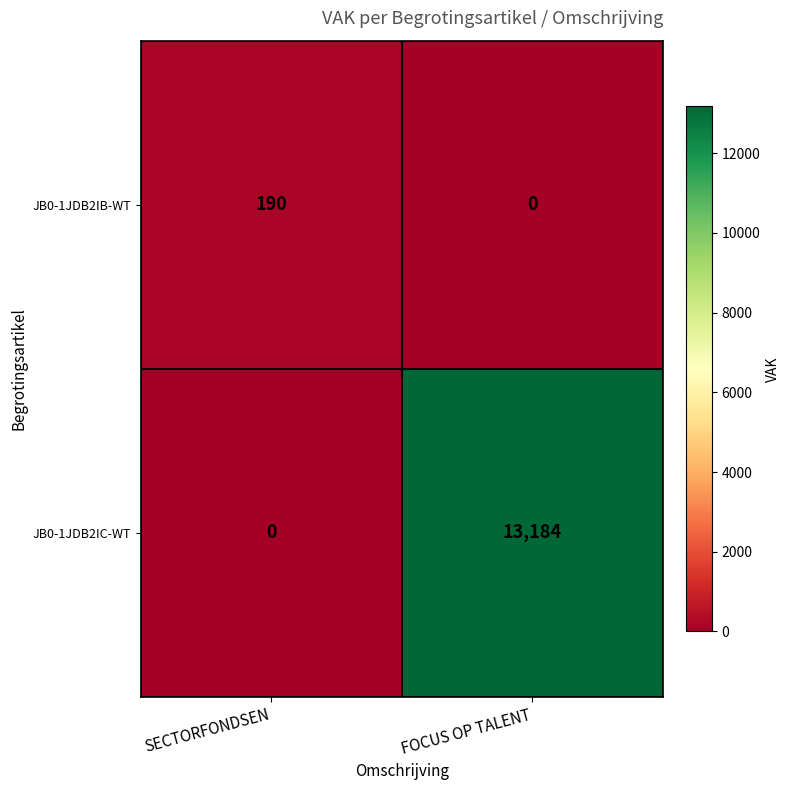

What is the approximate value of JB0-1JDB2IC-WT at FOCUS OP TALENT, to the nearest 10?

13180